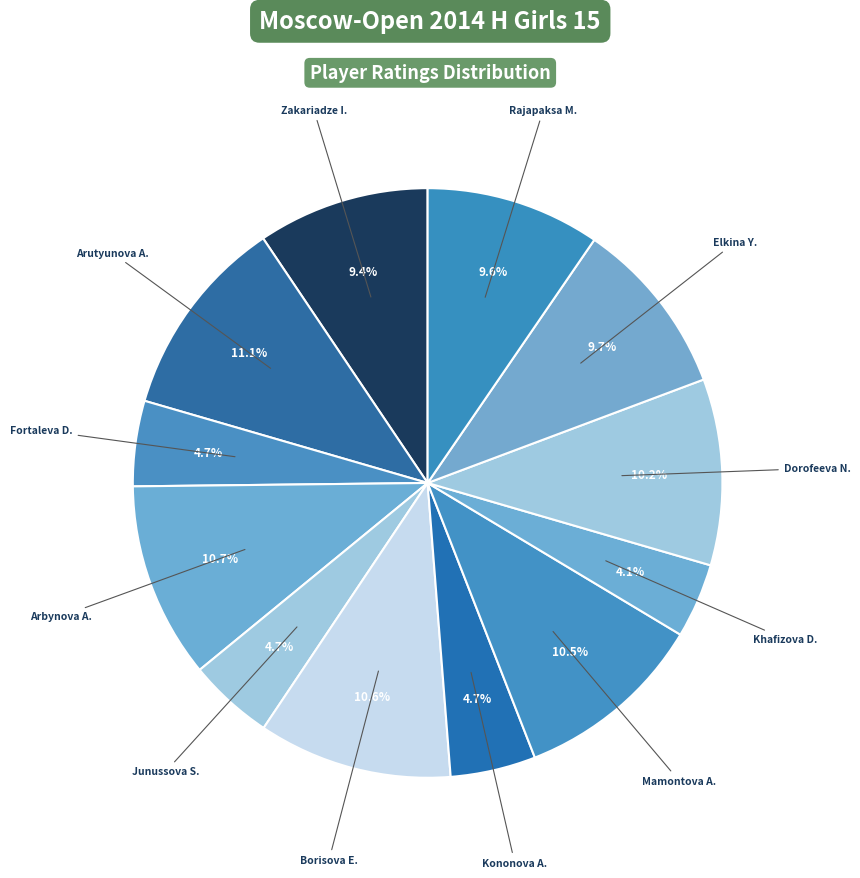

What is the smallest slice in the pie chart?

Khafizova D.